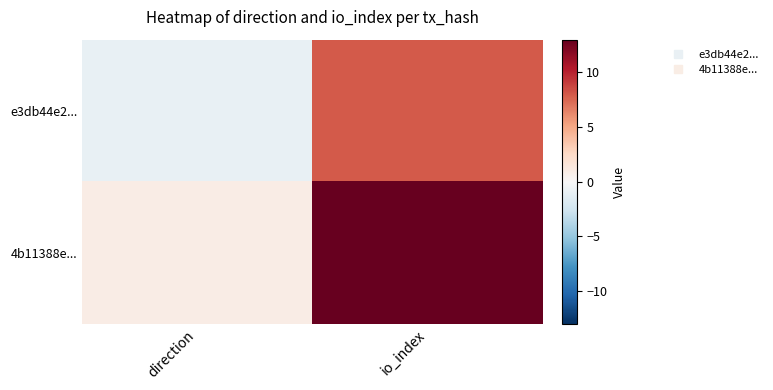

Between io_index and direction, which is larger?

io_index